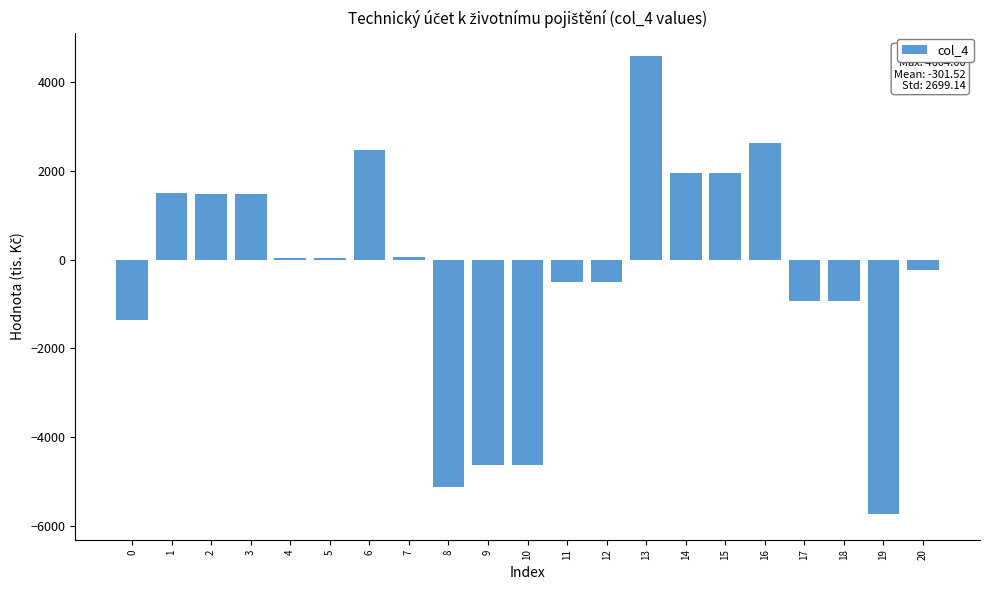

What is the maximum value shown in the chart?

4604